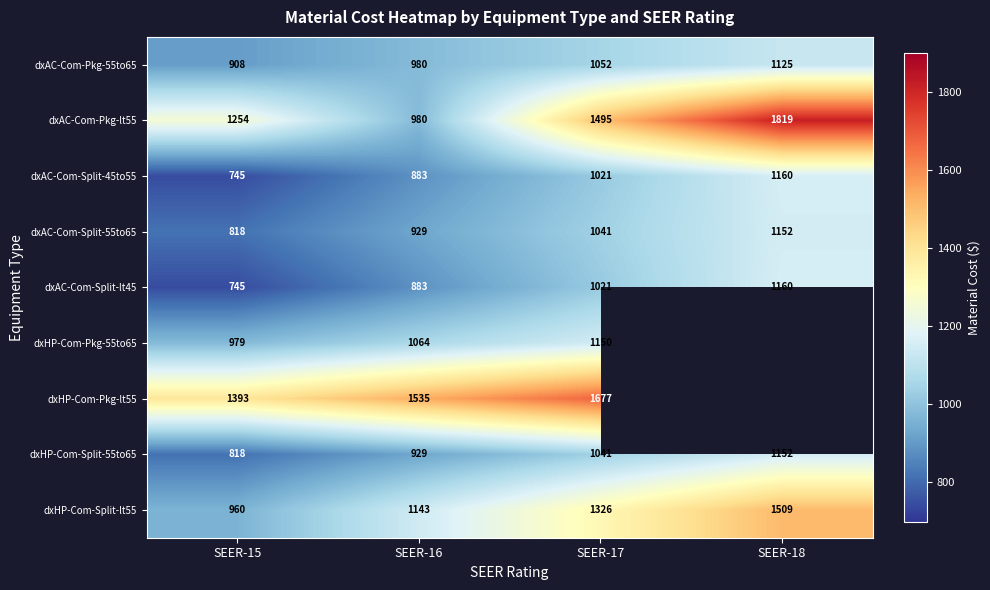

What is the minimum value for dxHP-Com-Split-55to65?

818.0